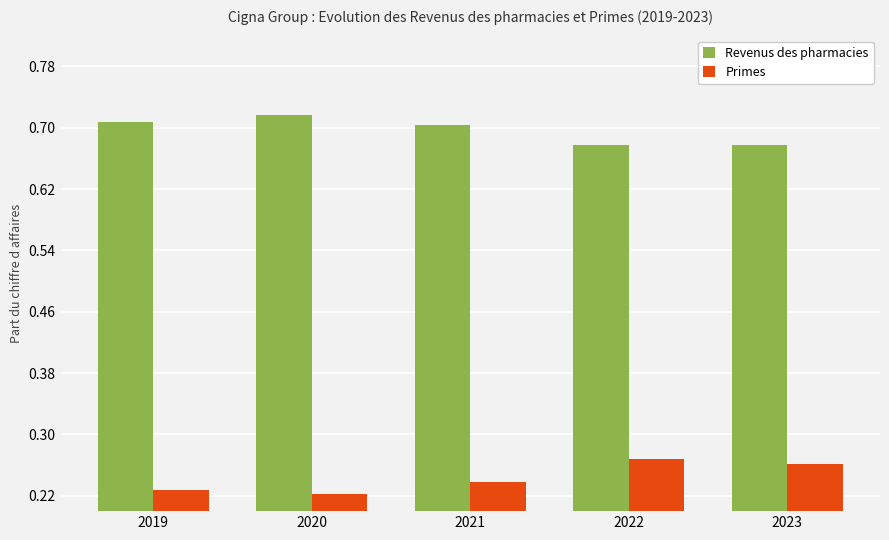

What is the difference between the highest and lowest values at 2020?

0.5